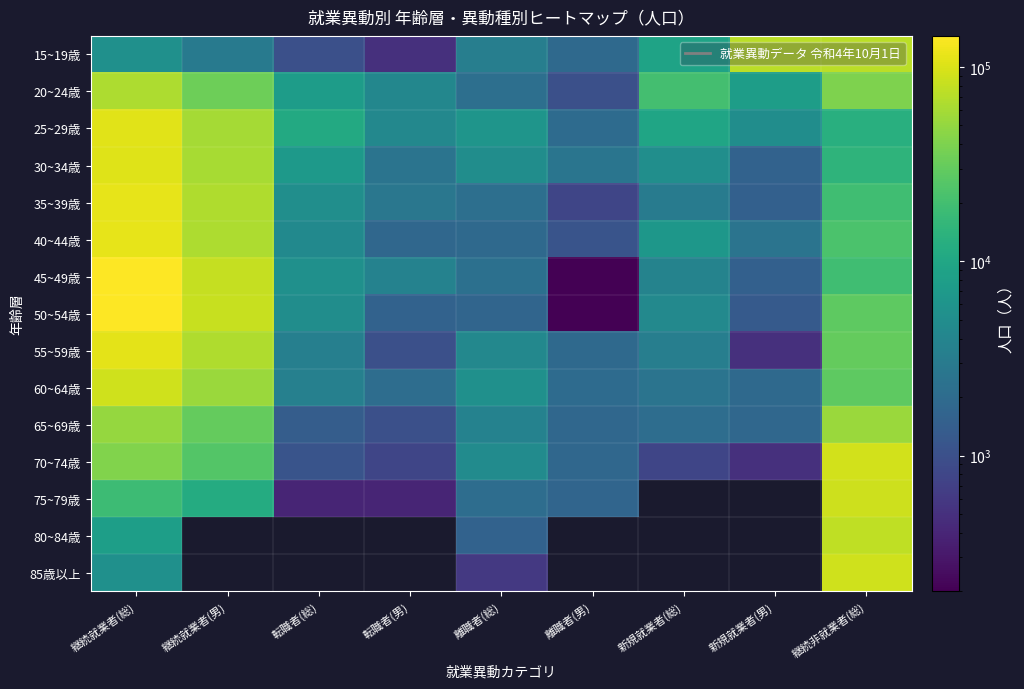

The value of 25~29歳 at 継続就業者(男) is 58800.0. True or false?

True